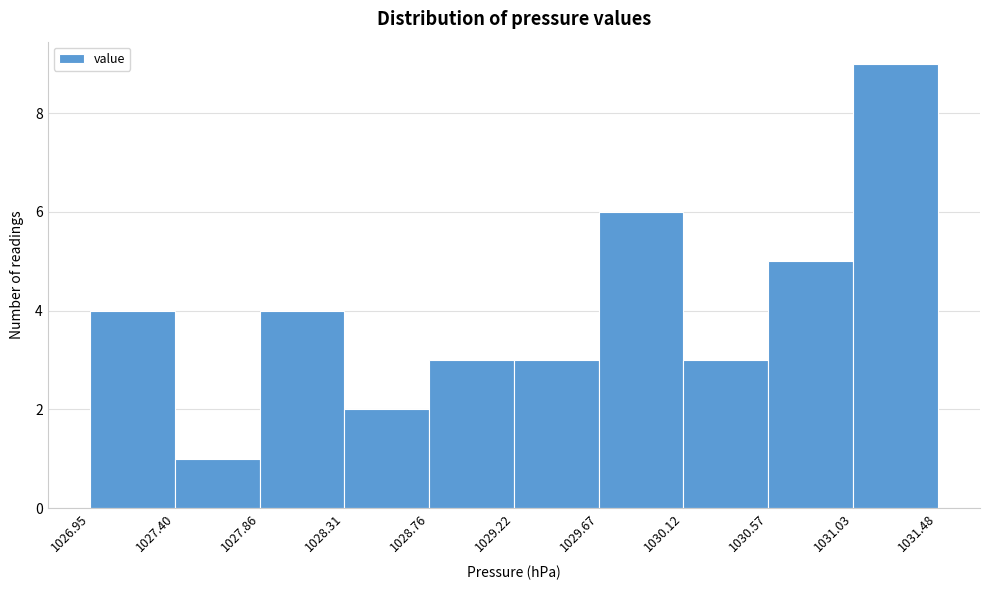

Reading left to right, transcribe this chart: for each bar, give the range it covers on the x-axis and its height. The values are not printed on the chart, so give them approximately, as read against the axis.

1026.95 to 1027.40: 4
1027.40 to 1027.86: 1
1027.86 to 1028.31: 4
1028.31 to 1028.76: 2
1028.76 to 1029.22: 3
1029.22 to 1029.67: 3
1029.67 to 1030.12: 6
1030.12 to 1030.57: 3
1030.57 to 1031.03: 5
1031.03 to 1031.48: 9